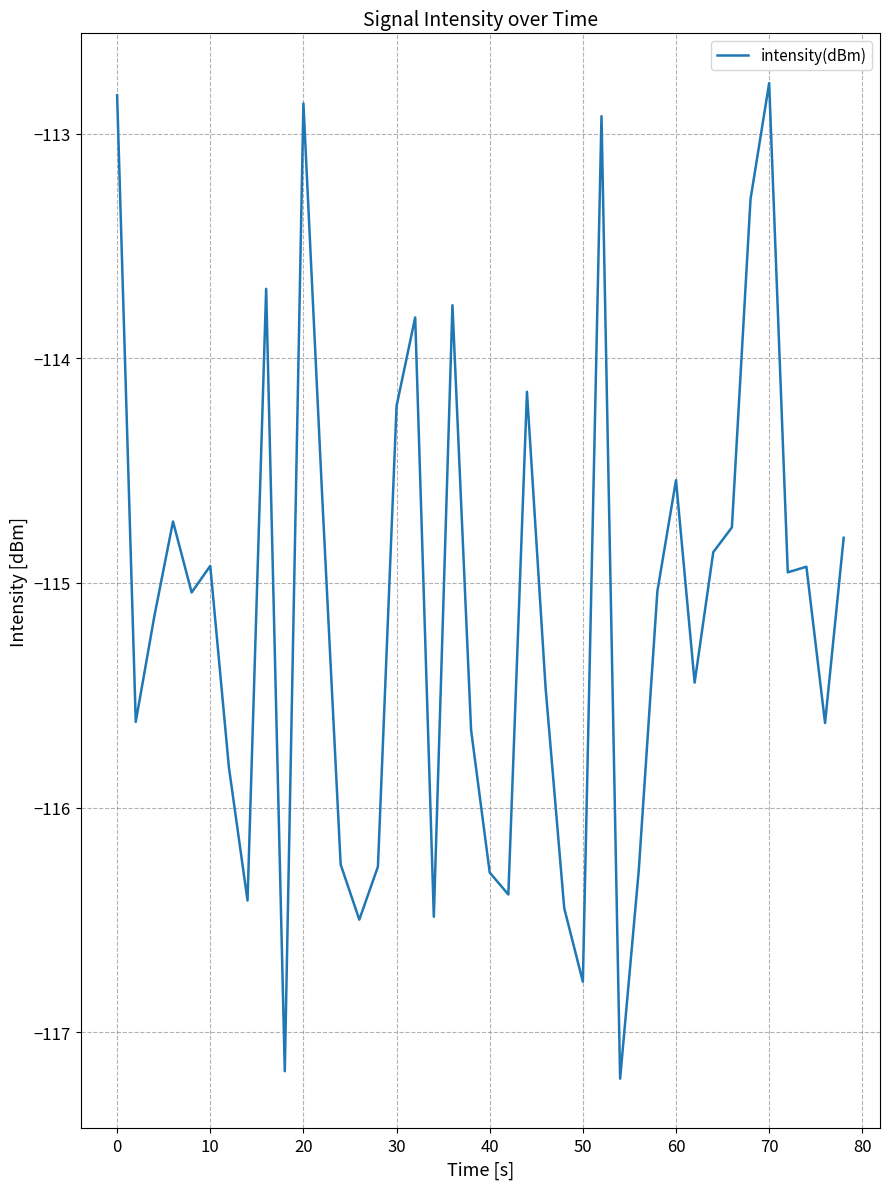

How many lines are shown in the chart?

1